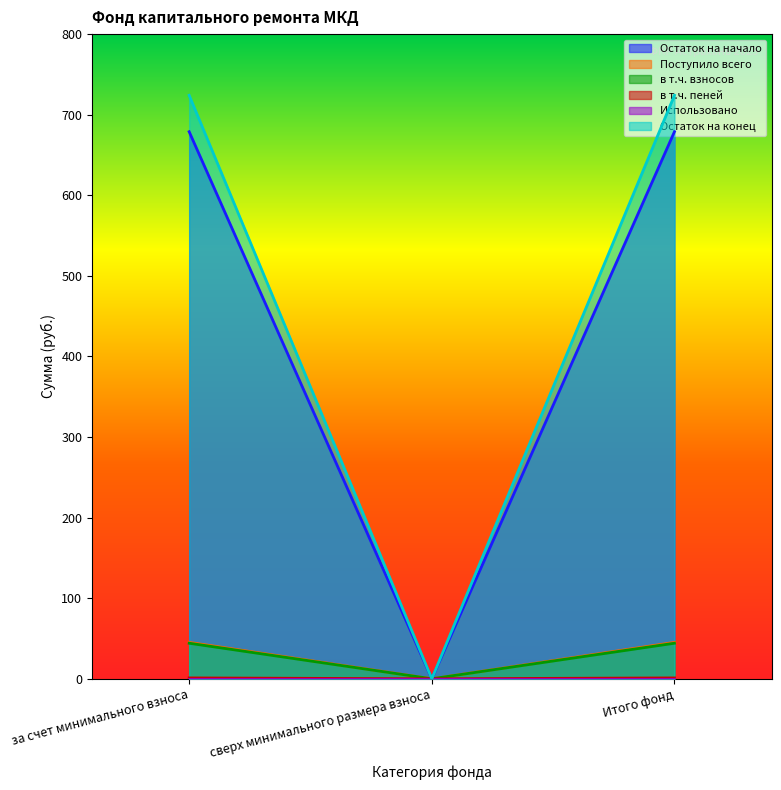

Which category has the lowest value in the Поступило всего series?

сверх минимального размера взноса